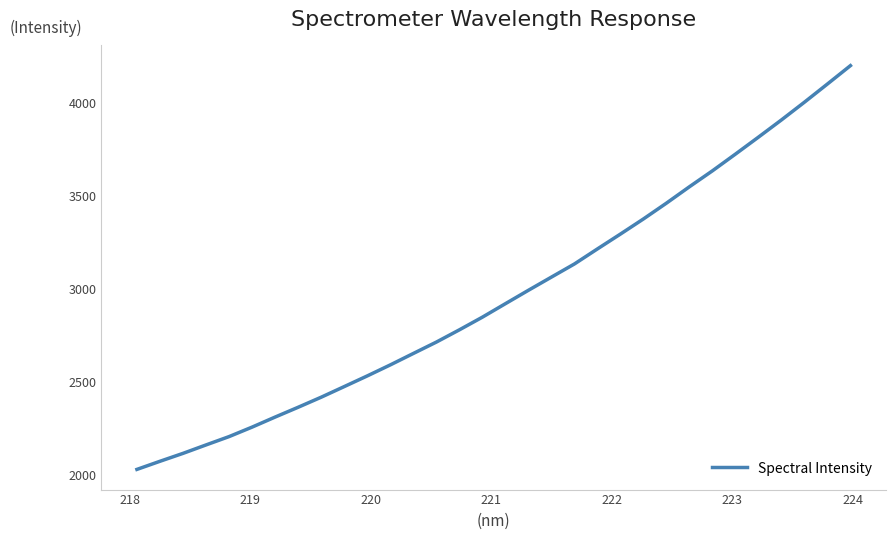

What is the difference between the maximum and minimum values?

2167.0